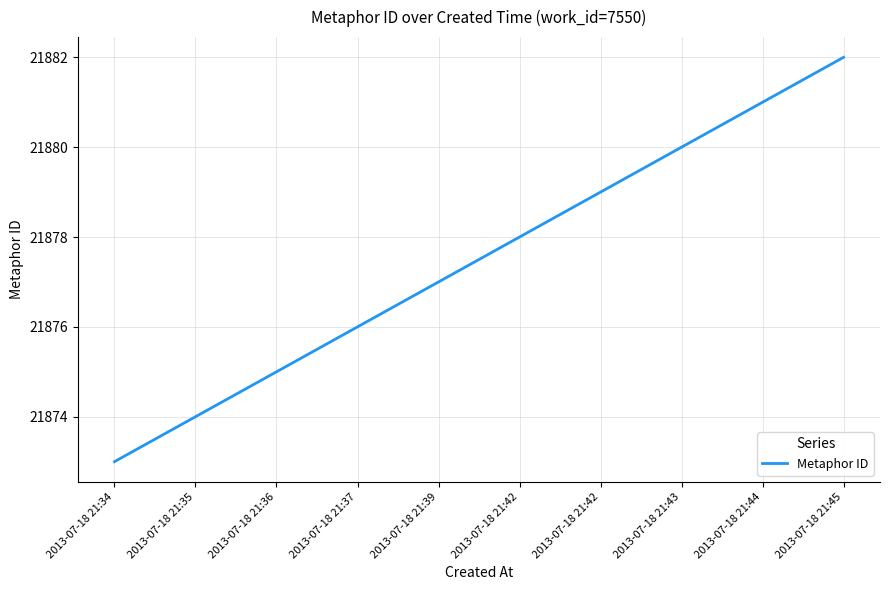

Does the chart display data point markers on the line(s)?

No